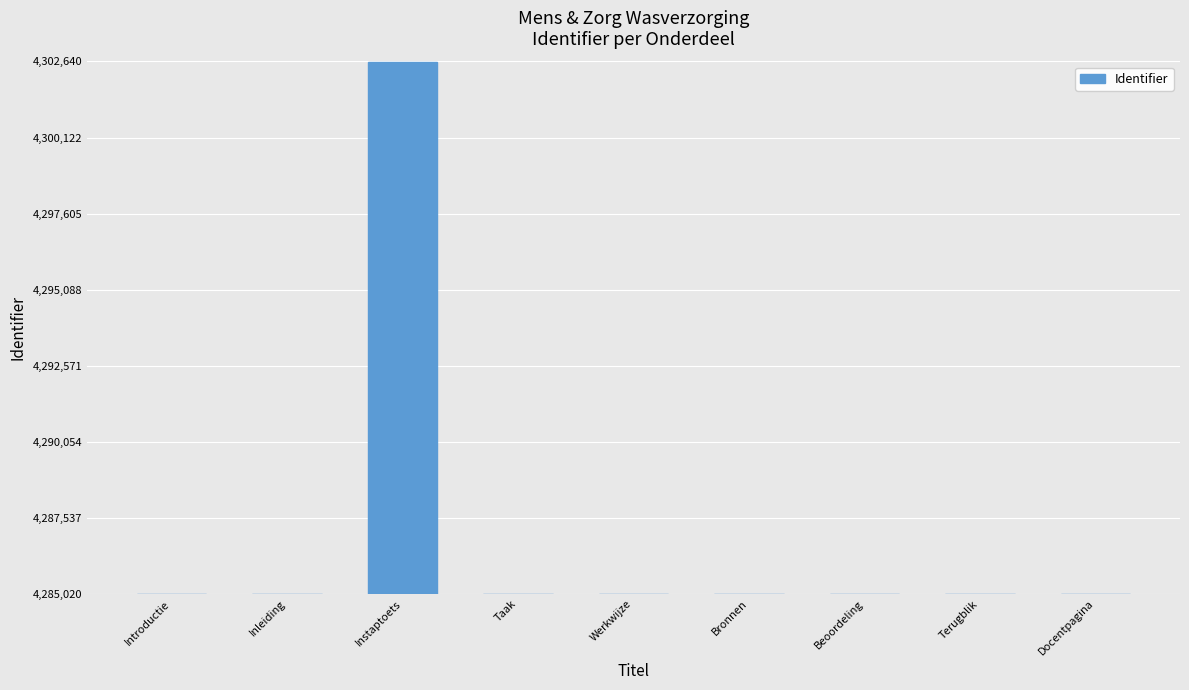

Approximately how many times larger is the value at Docentpagina compared to Instaptoets?

1.0